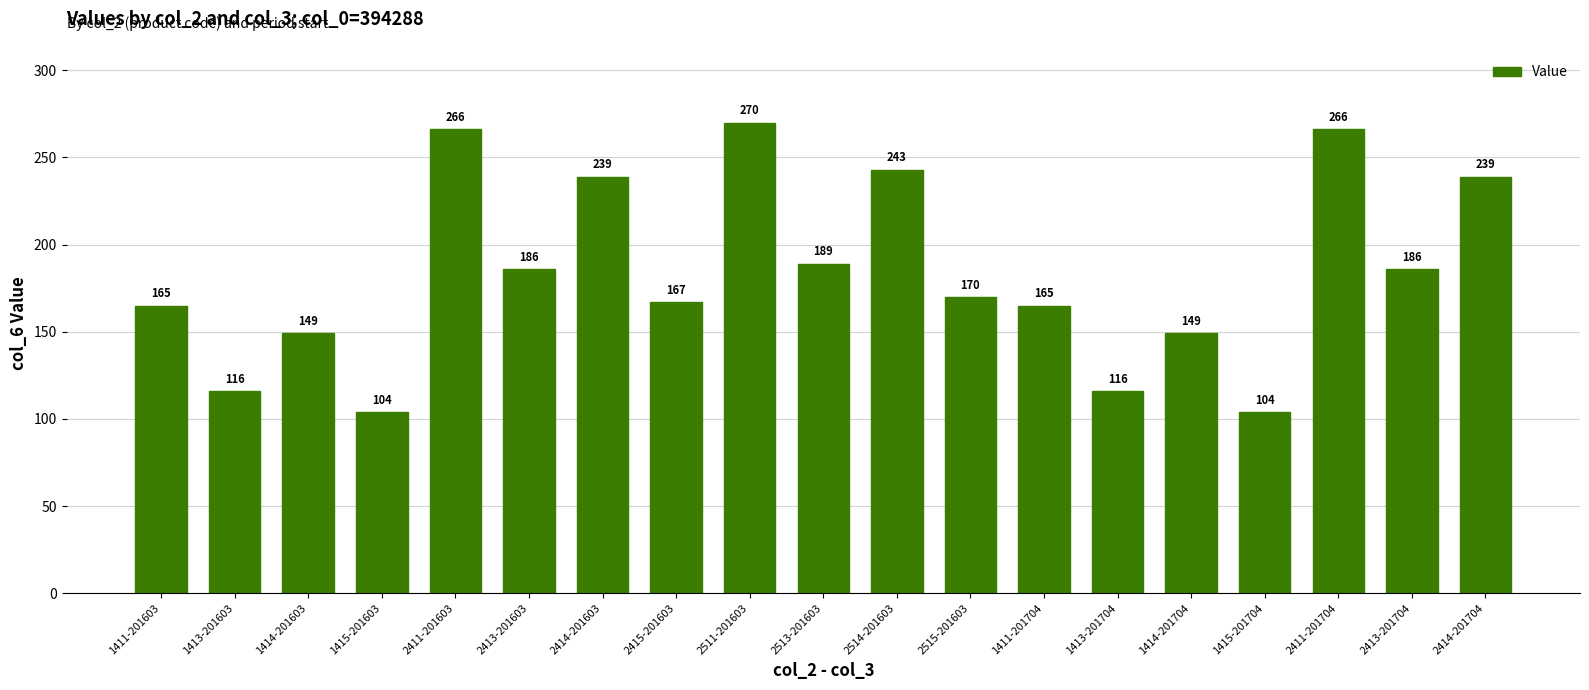

Does the chart contain any negative values?

No